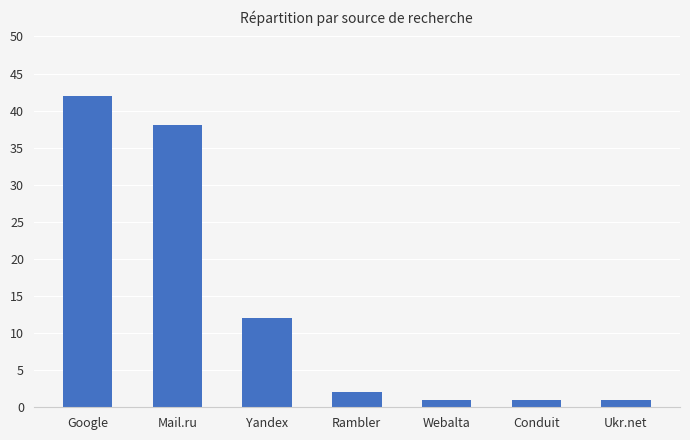

What is the label of the 4th bar from the right?

Rambler